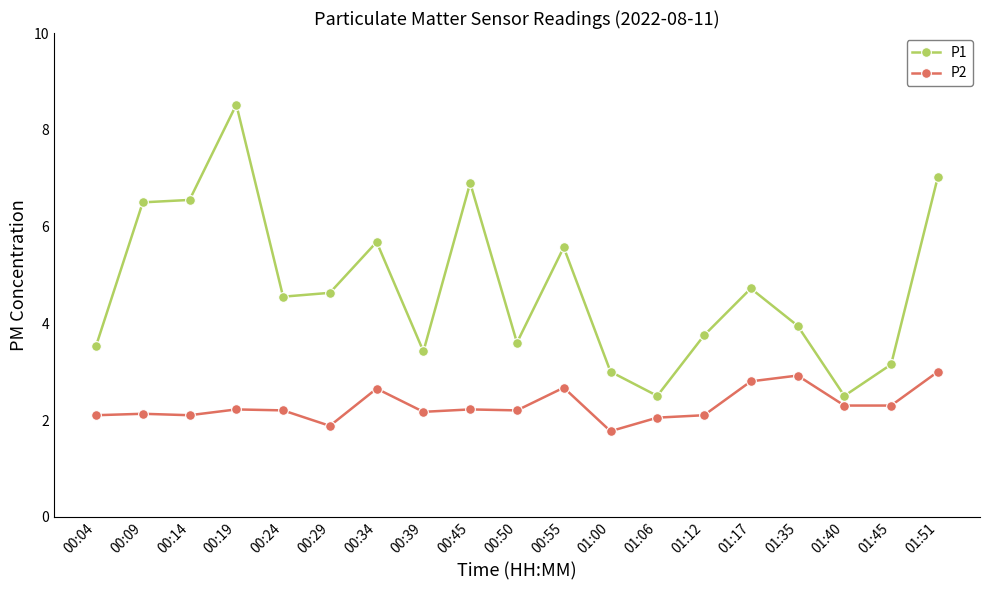

What is the maximum value shown in the chart?

8.5